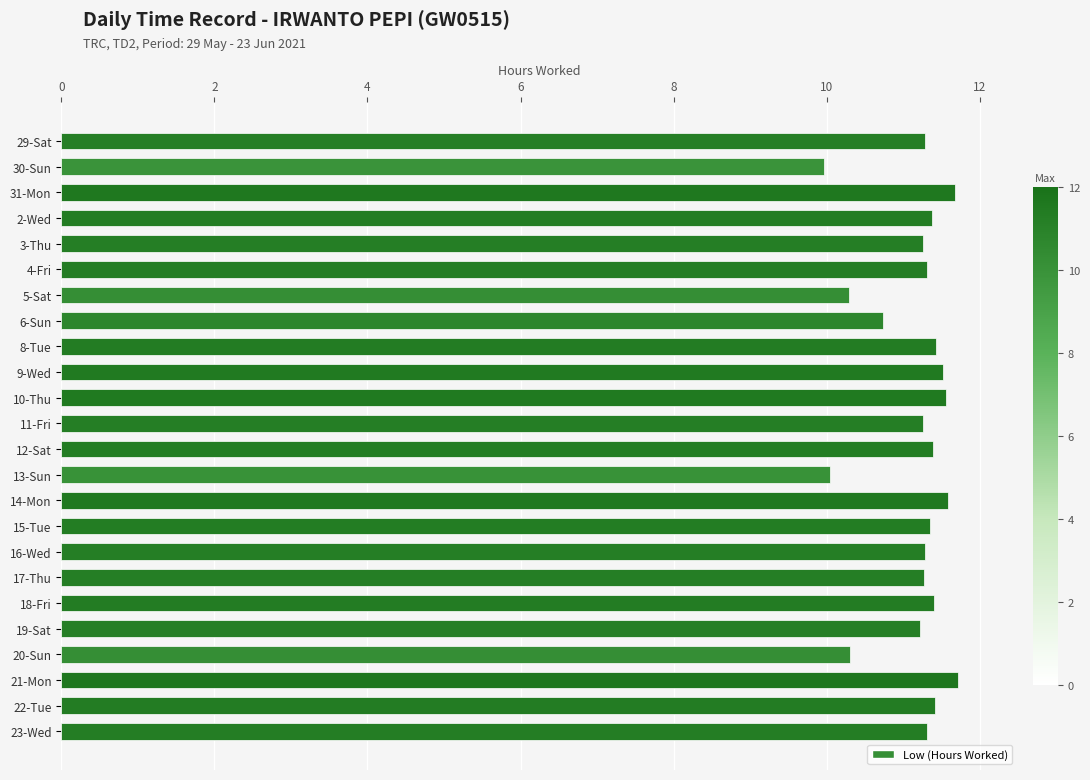

What is the minimum value shown in the chart?

10.0